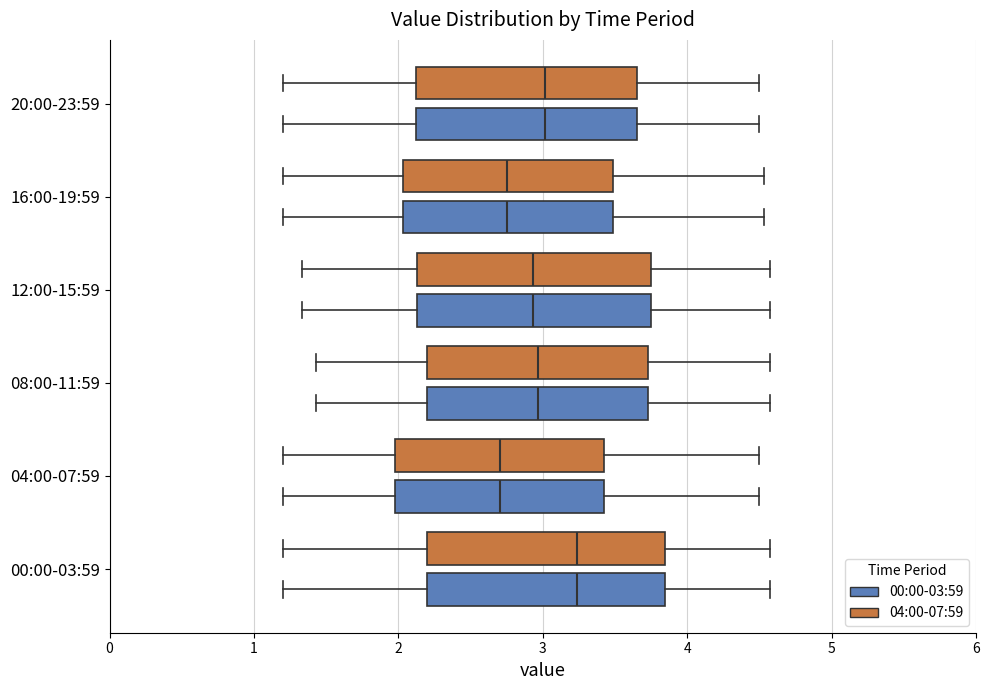

Reading bottom to top, read every box against the x-axis: the position of its median line, the range the box covers, and the ends of its whiskers. The values are not printed on the chart, so give them approximately, as read against the axis.

00:00-03:59 (00:00-03:59): median 3.2, box 2.2 to 3.8, whiskers 1.2 to 4.6
00:00-03:59 (04:00-07:59): median 3.2, box 2.2 to 3.8, whiskers 1.2 to 4.6
04:00-07:59 (00:00-03:59): median 2.7, box 2.0 to 3.4, whiskers 1.2 to 4.5
04:00-07:59 (04:00-07:59): median 2.7, box 2.0 to 3.4, whiskers 1.2 to 4.5
08:00-11:59 (00:00-03:59): median 3.0, box 2.2 to 3.7, whiskers 1.4 to 4.6
08:00-11:59 (04:00-07:59): median 3.0, box 2.2 to 3.7, whiskers 1.4 to 4.6
12:00-15:59 (00:00-03:59): median 2.9, box 2.1 to 3.7, whiskers 1.3 to 4.6
12:00-15:59 (04:00-07:59): median 2.9, box 2.1 to 3.7, whiskers 1.3 to 4.6
16:00-19:59 (00:00-03:59): median 2.8, box 2.0 to 3.5, whiskers 1.2 to 4.5
16:00-19:59 (04:00-07:59): median 2.8, box 2.0 to 3.5, whiskers 1.2 to 4.5
20:00-23:59 (00:00-03:59): median 3.0, box 2.1 to 3.7, whiskers 1.2 to 4.5
20:00-23:59 (04:00-07:59): median 3.0, box 2.1 to 3.7, whiskers 1.2 to 4.5